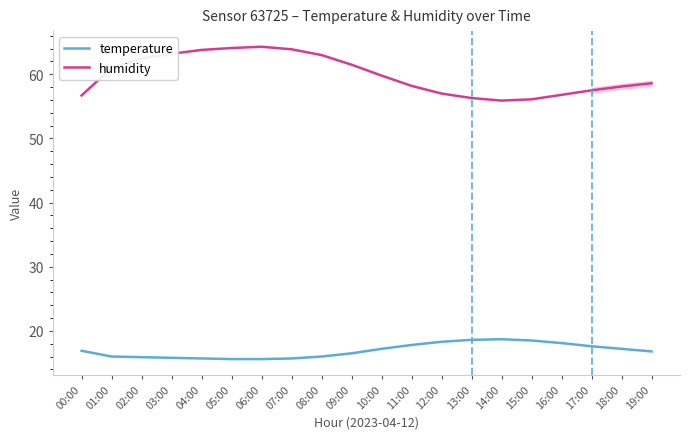

What is the difference between the maximum and minimum values in the humidity series?

8.4